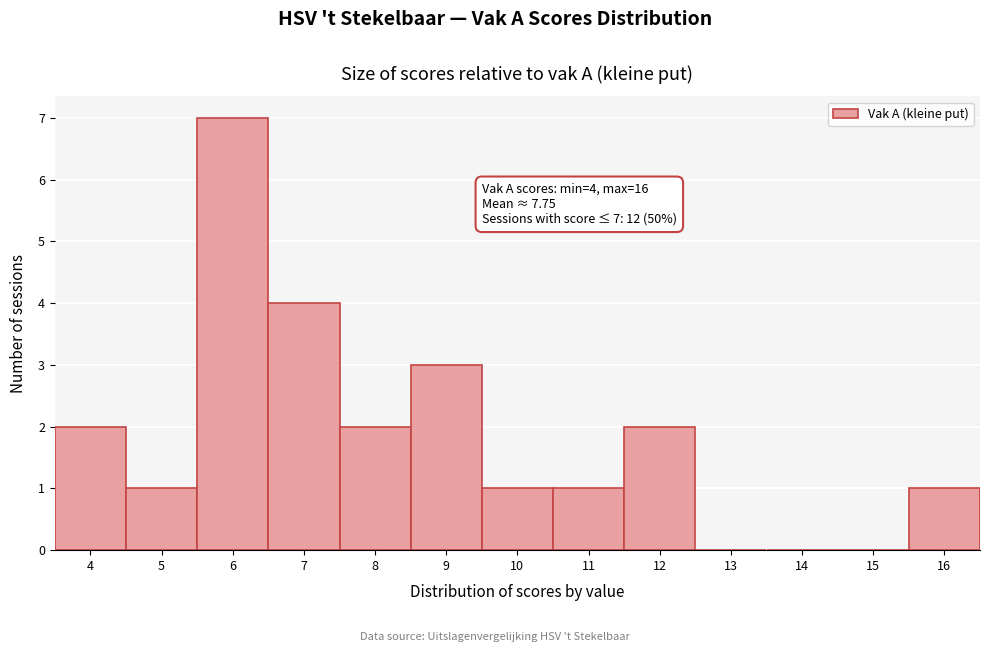

Reading left to right, list all the values displayed in this chart.

4=2	5=1	6=7	7=4	8=2	9=3	10=1	11=1	12=2	13=0	14=0	15=0	16=1